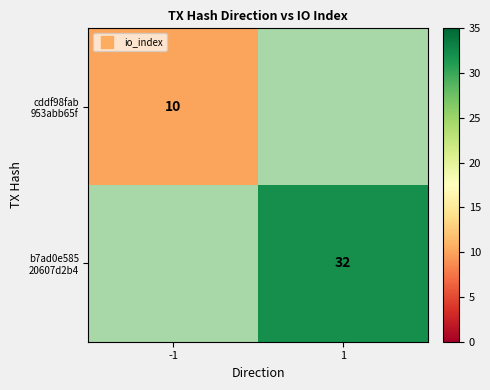

What is the greatest value displayed?

32.0